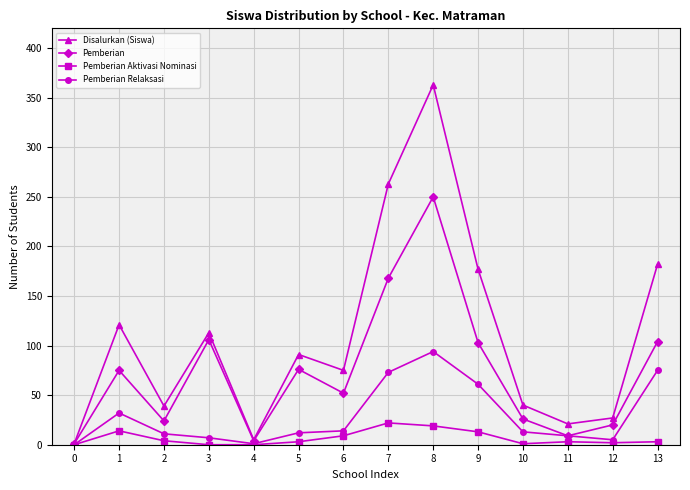

Where is the first local maximum for Disalurkan (Siswa)?

1